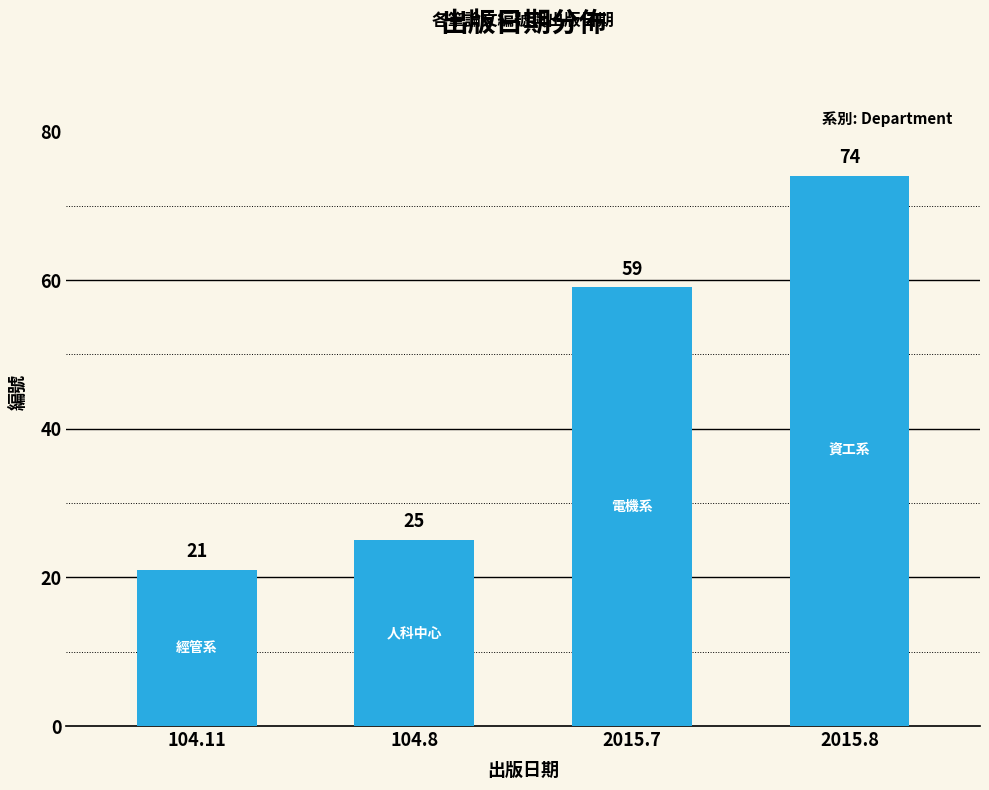

Approximately how many times larger is the value at 104.11 compared to 104.8?

0.8